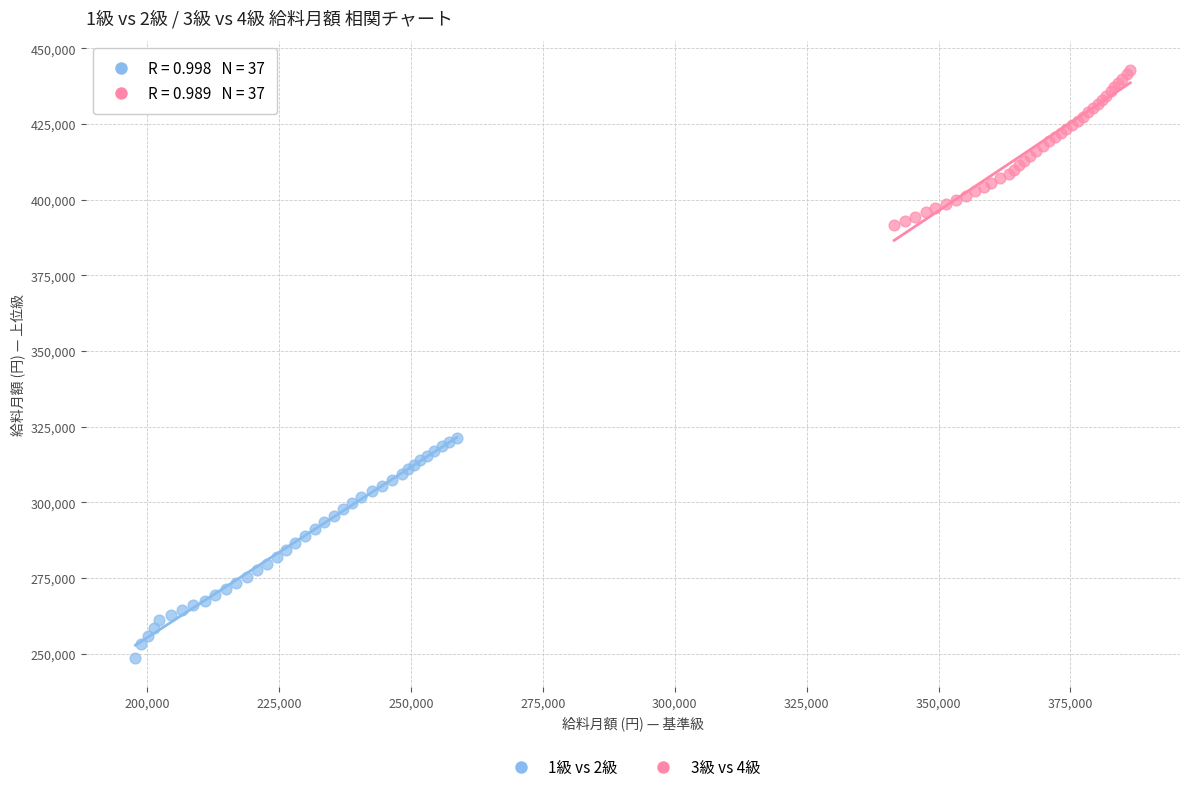

What are all the series names shown in the legend?

1級 vs 2級, 3級 vs 4級